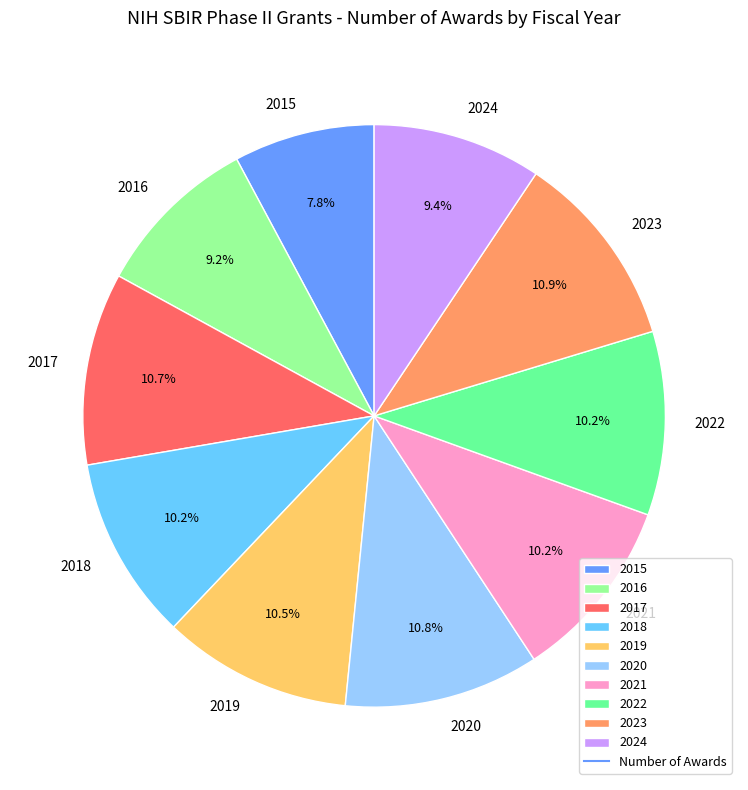

Is there a majority slice in this chart?

No